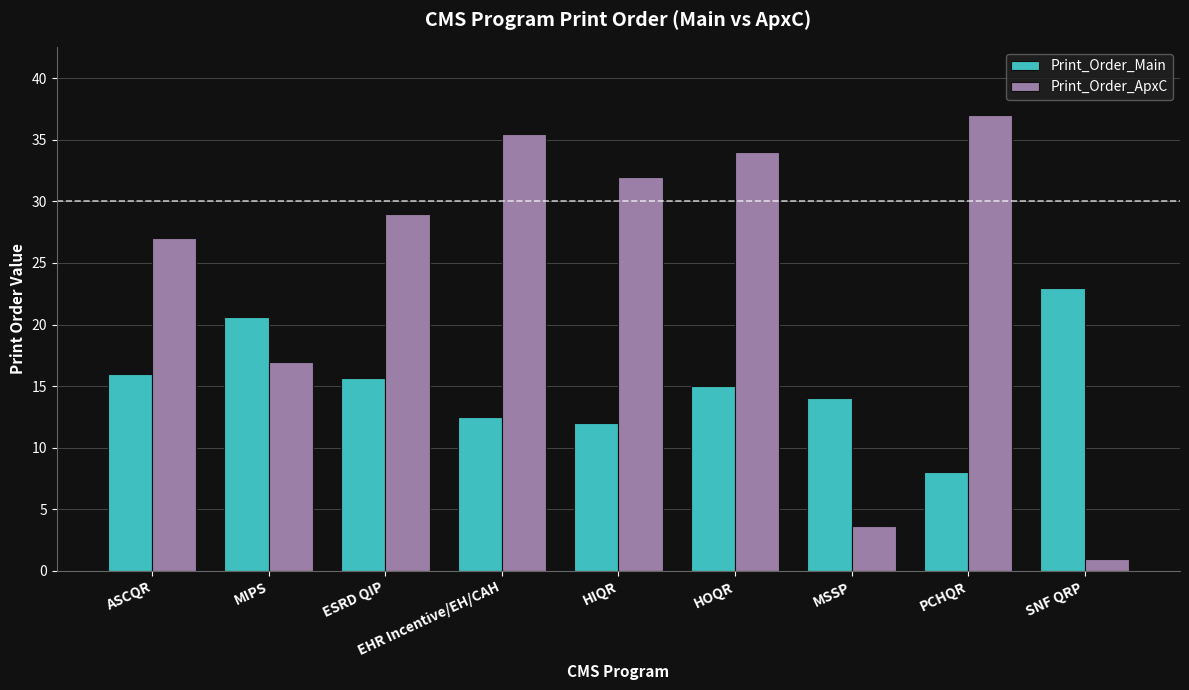

List the series in order of their peak value, lowest first.

Print_Order_Main, Print_Order_ApxC